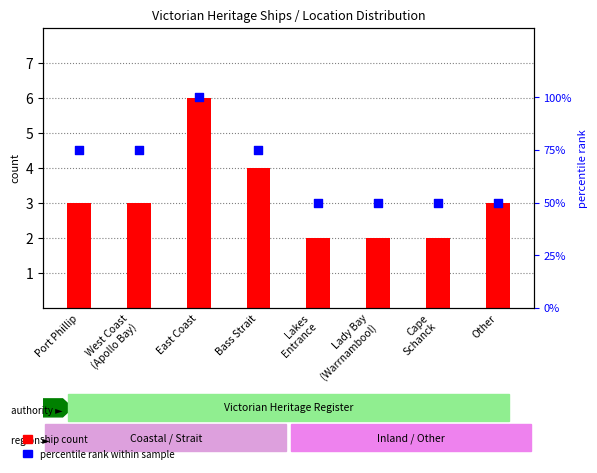

Which series reaches the minimum Y coordinate?

ship count